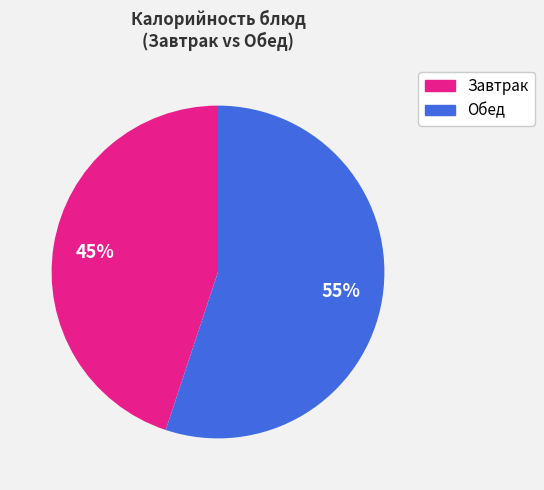

Does any single category account for the majority?

Yes